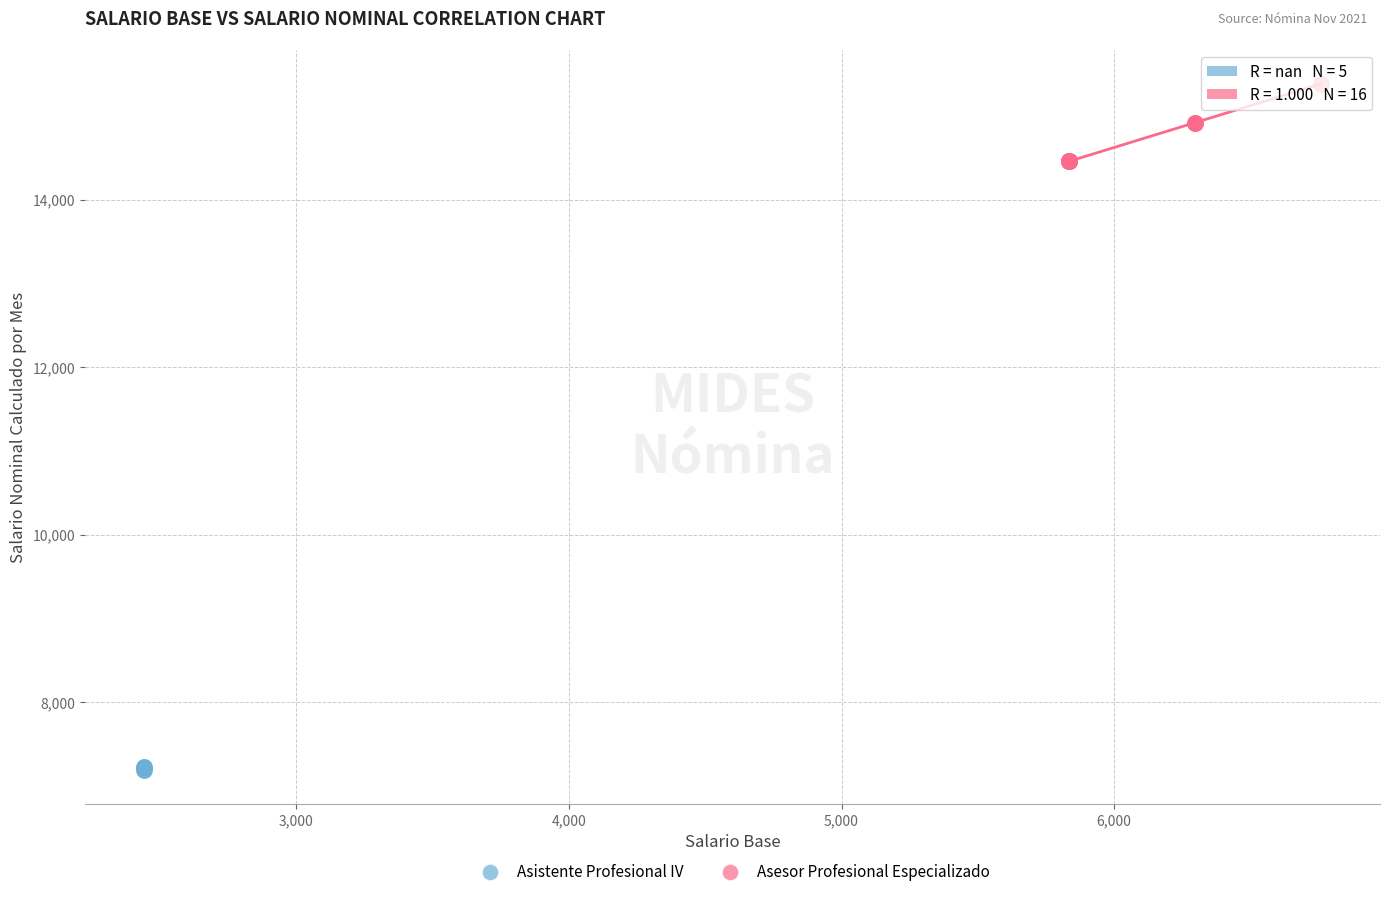

Which series contains the highest Y value?

Asesor Profesional Especializado